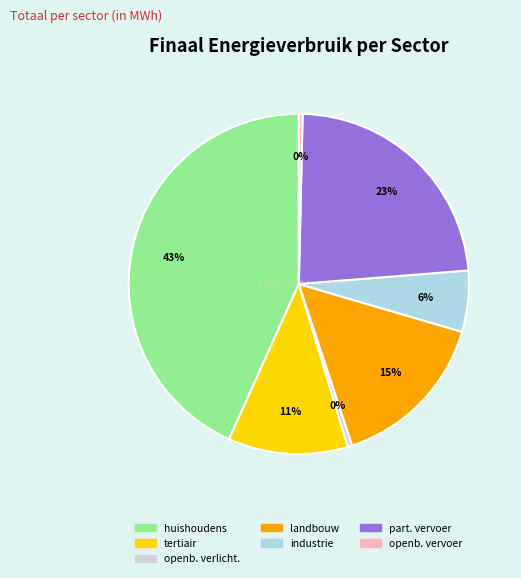

Is there any slice that represents more than half of the pie?

No